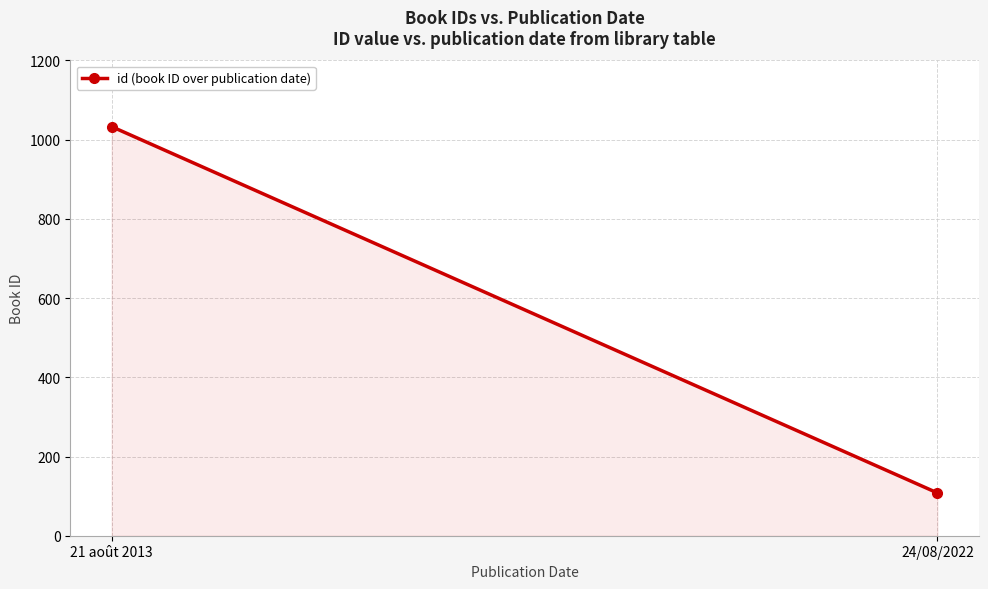

At which label is the value closest to 570?

24/08/2022